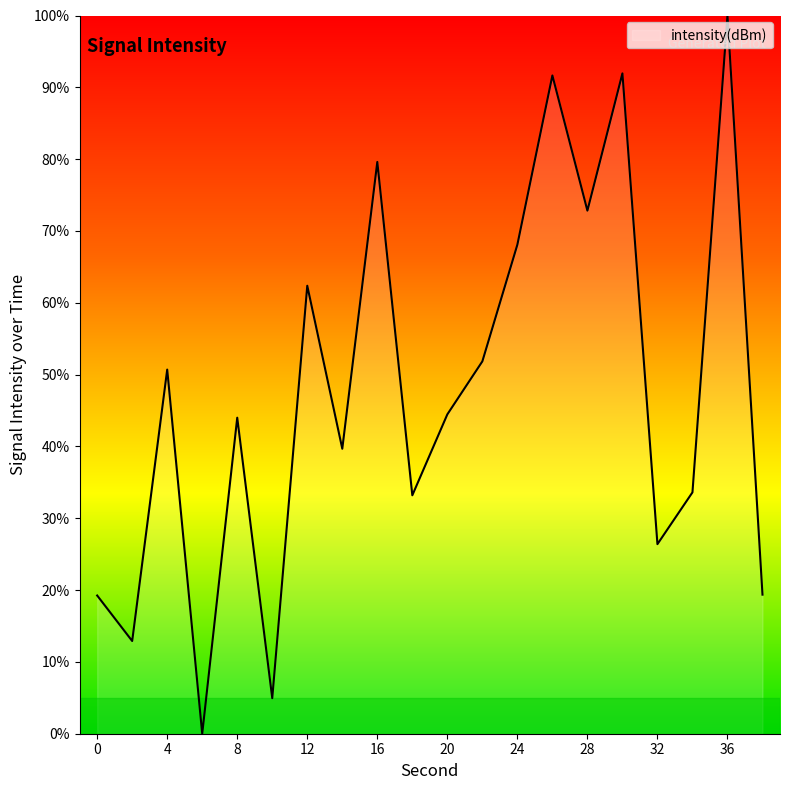

What is the greatest value displayed?

100.0